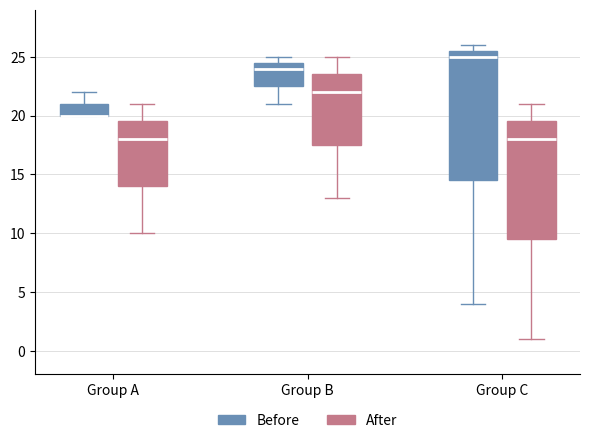

Which box is the tallest, from its lower edge to its upper edge?

Group C (Before)